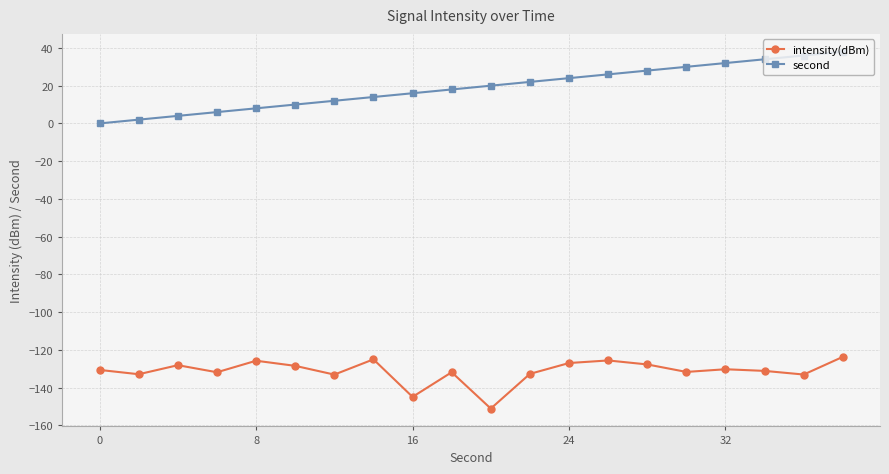

What is the value of the second point at the 15th from the left?

28.0